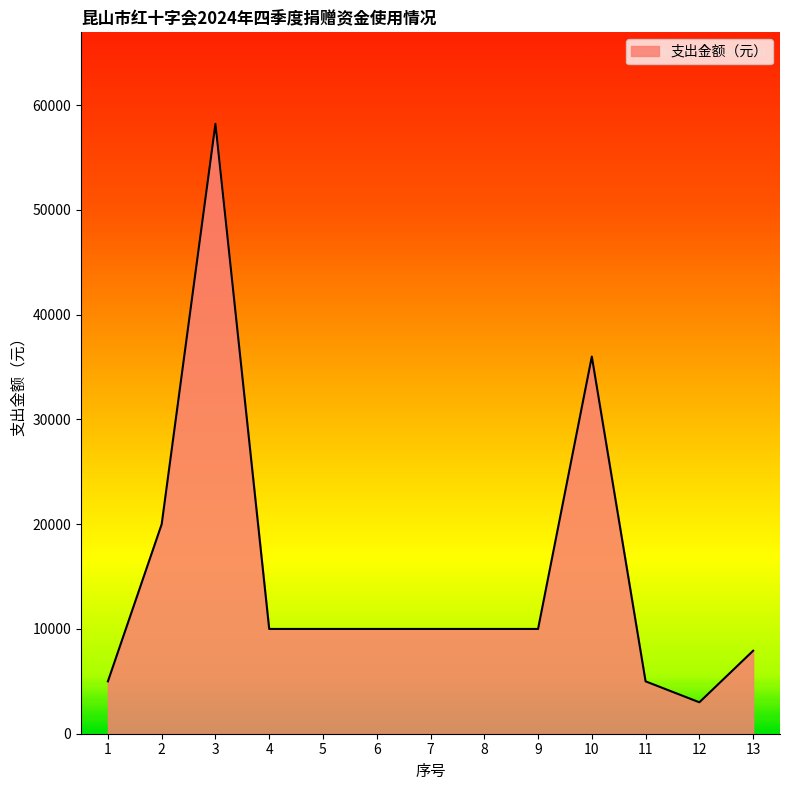

What is the smallest value displayed?

3000.0